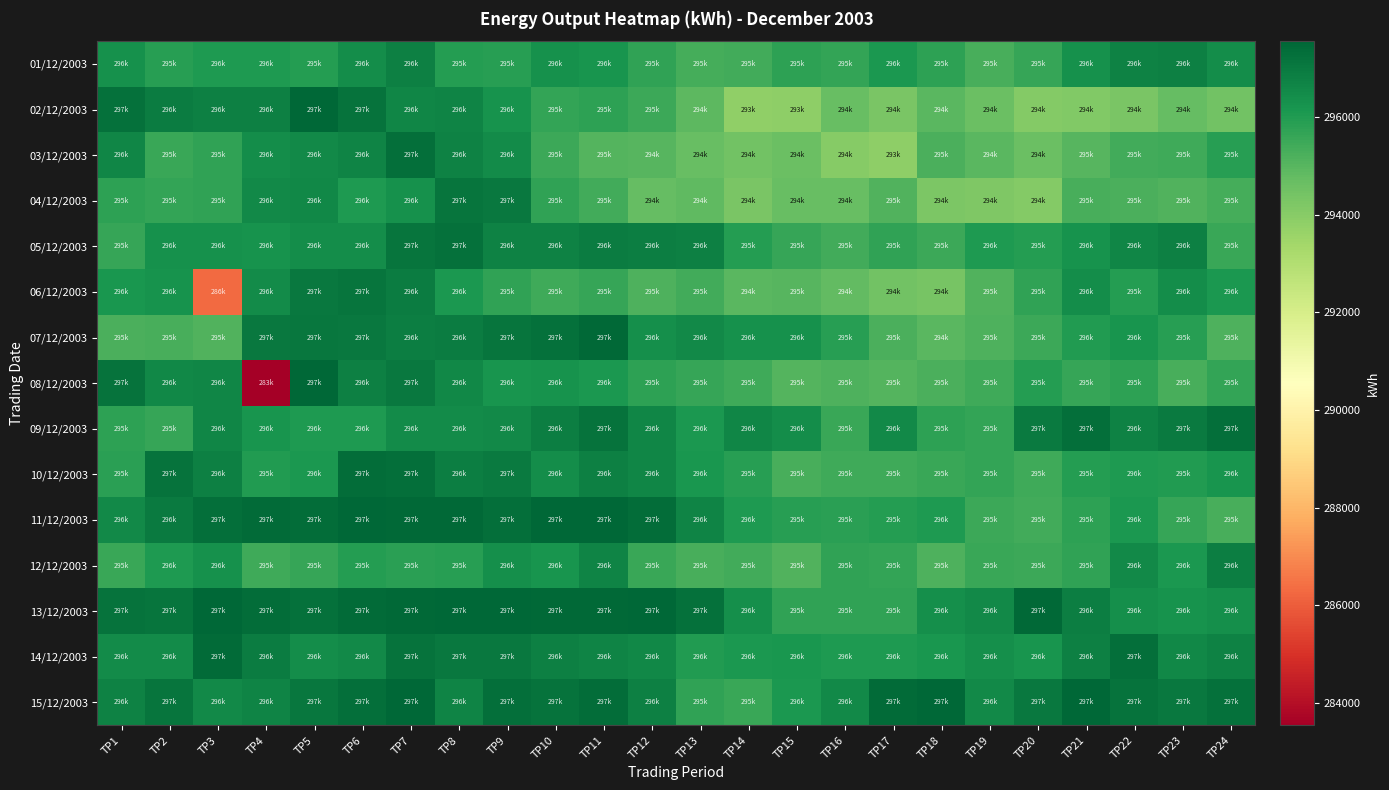

Which series has the largest range (max minus min)?

08/12/2003